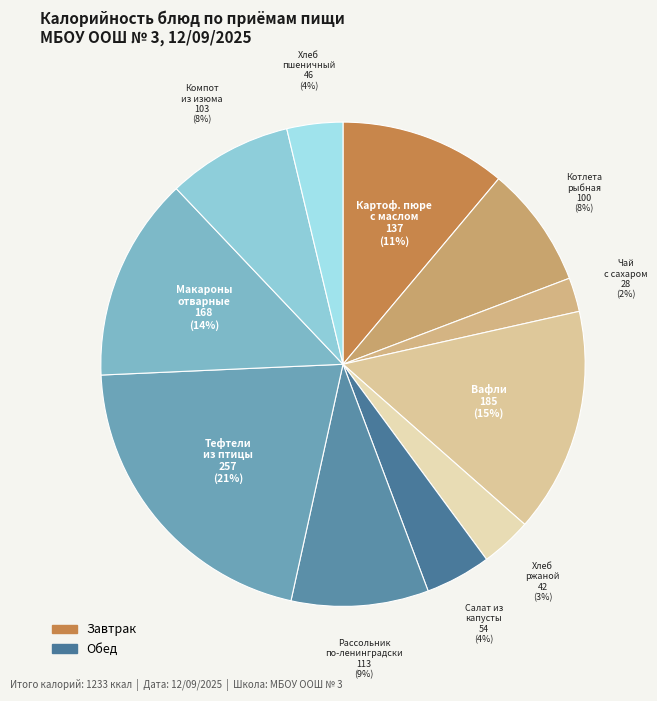

The Хлеб ржаной slice represents 14% of the pie. True or false?

False